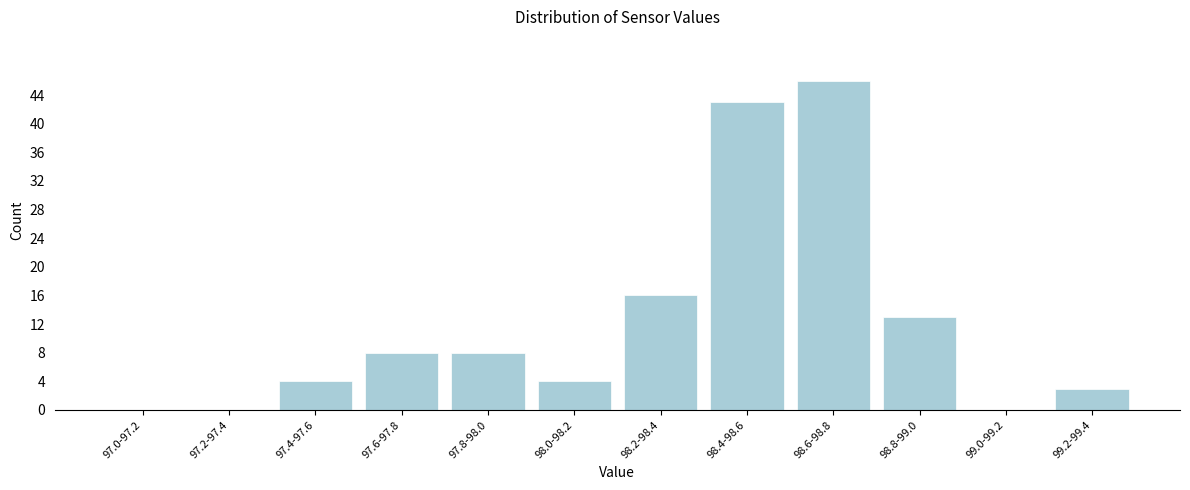

Reading right to left, list all the values displayed in this chart.

99.2-99.4=3	99.0-99.2=0	98.8-99.0=13	98.6-98.8=46	98.4-98.6=43	98.2-98.4=16	98.0-98.2=4	97.8-98.0=8	97.6-97.8=8	97.4-97.6=4	97.2-97.4=0	97.0-97.2=0